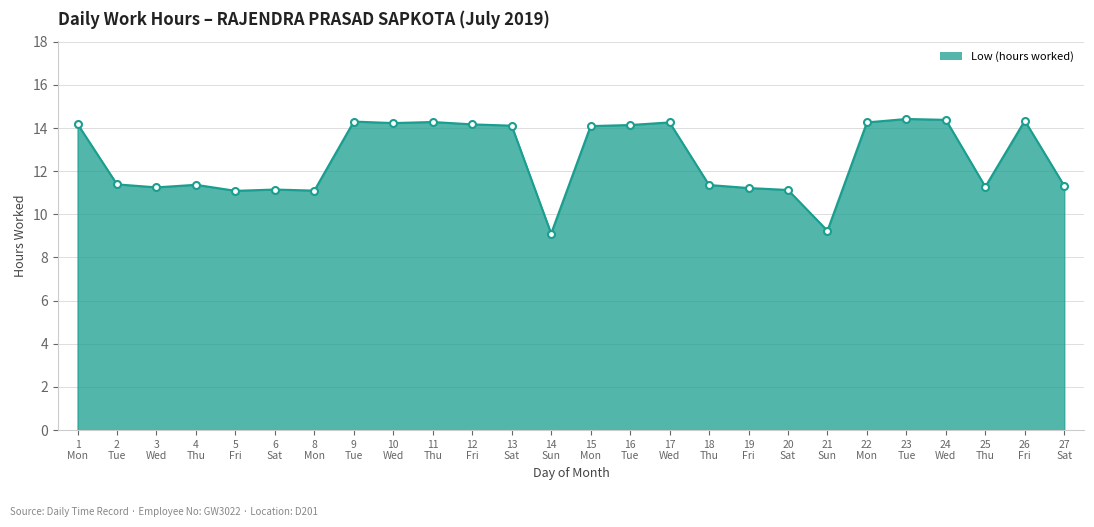

What is the difference between the maximum and minimum values?

5.3